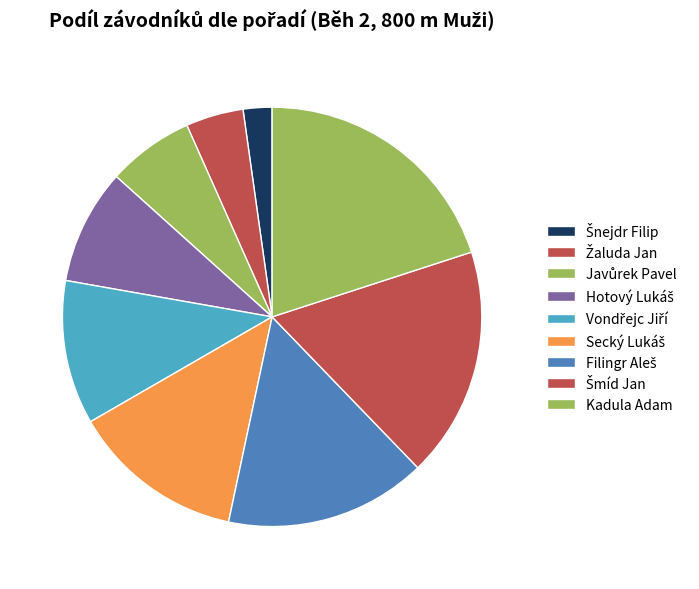

Is there a majority slice in this chart?

No